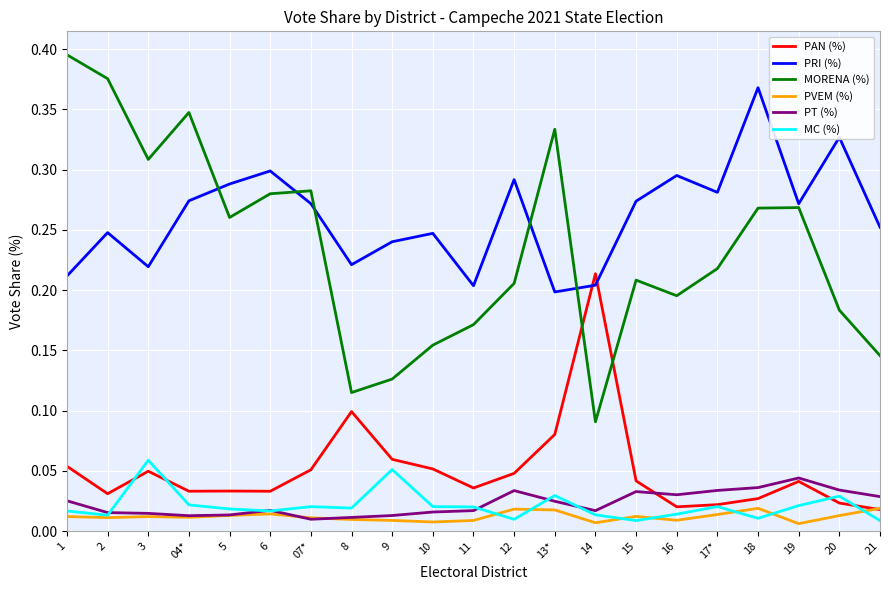

Where do PVEM (%) and PAN (%) first cross each other?

20 and 21